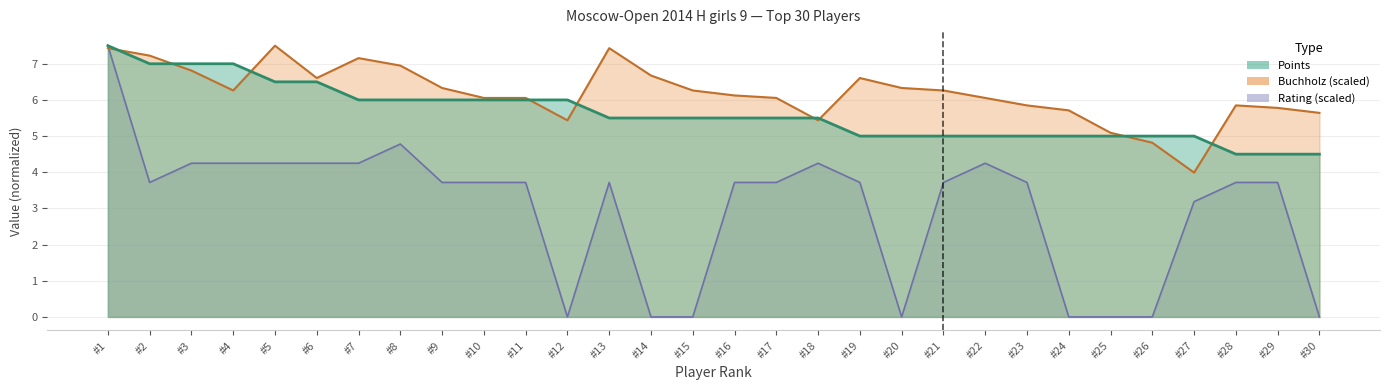

Is the value of Buchholz at #3 greater than the value of Rating at #10?

Yes